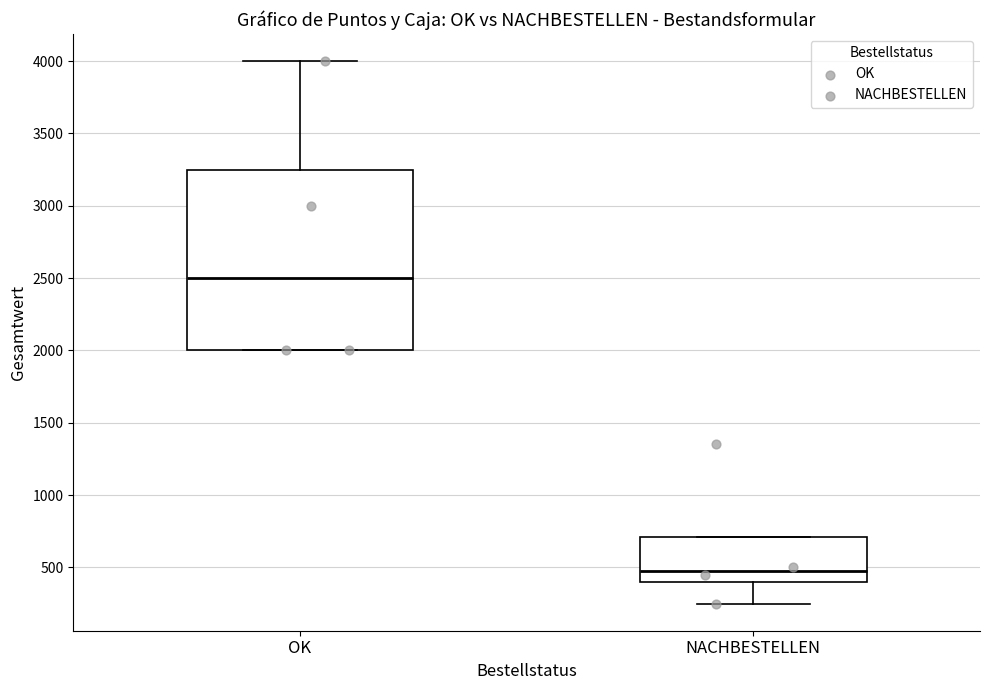

Reading left to right, transcribe this box plot: for each box, give where its median line is, the range the box spans, and where its two whiskers end, as read against the y-axis. The values are not printed on the chart, so give them approximately, as read against the axis.

OK: median 2500, box 2000 to 3250, whiskers 2000 to 4000
NACHBESTELLEN: median 500, box 400 to 700, whiskers 250 to 700